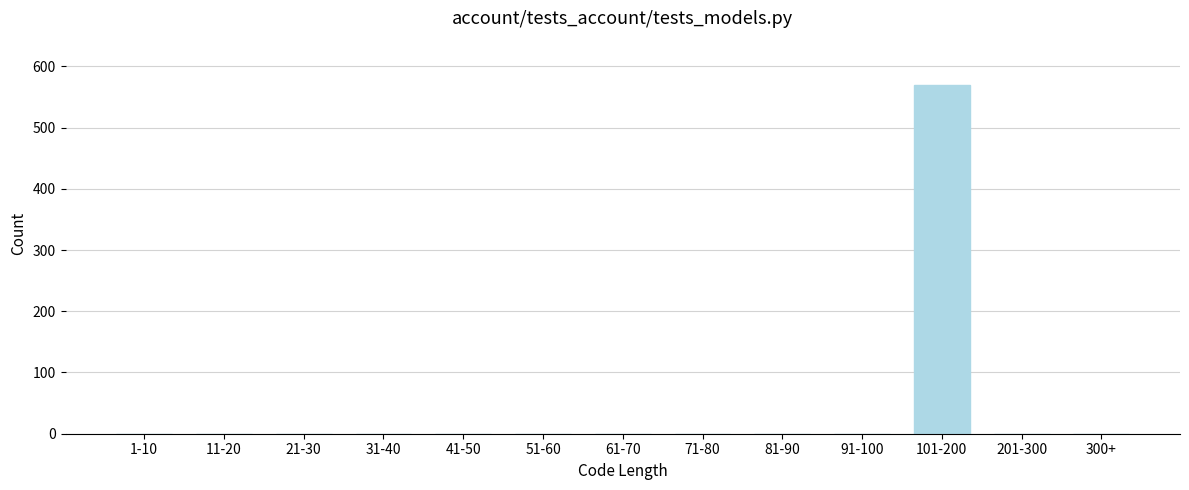

Reading left to right, transcribe all the data shown in this chart.

1-10=0	11-20=0	21-30=0	31-40=0	41-50=0	51-60=0	61-70=0	71-80=0	81-90=0	91-100=0	101-200=570	201-300=0	300+=0